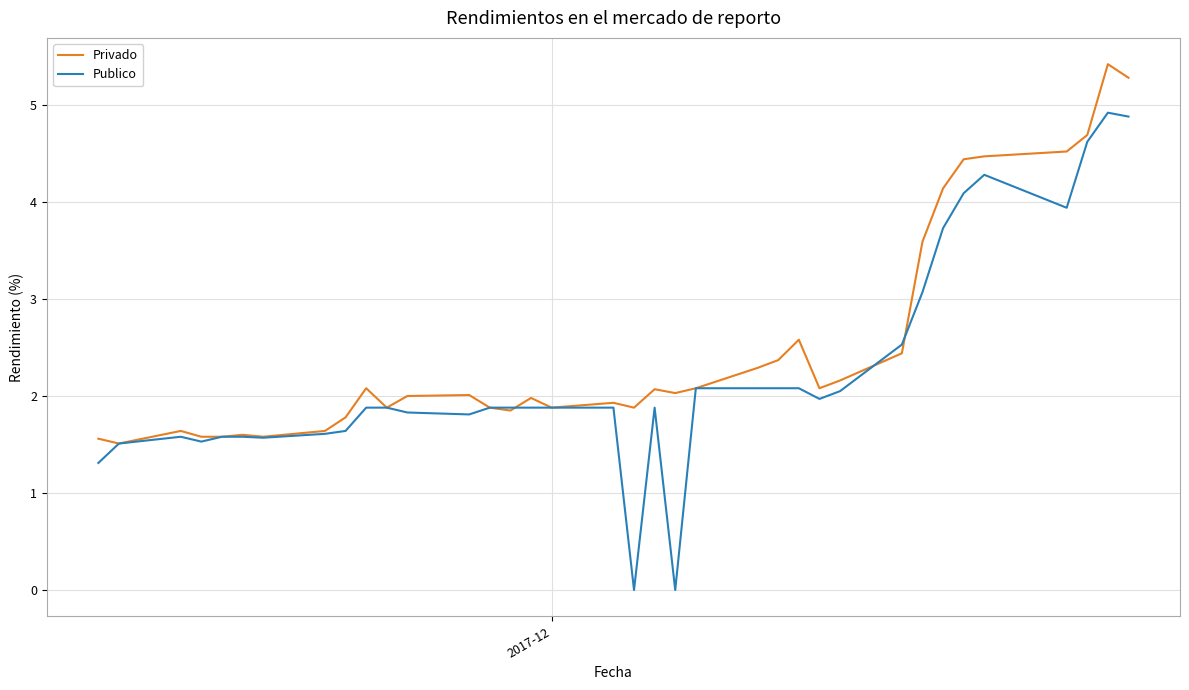

Which series has the largest total across all categories?

Privado